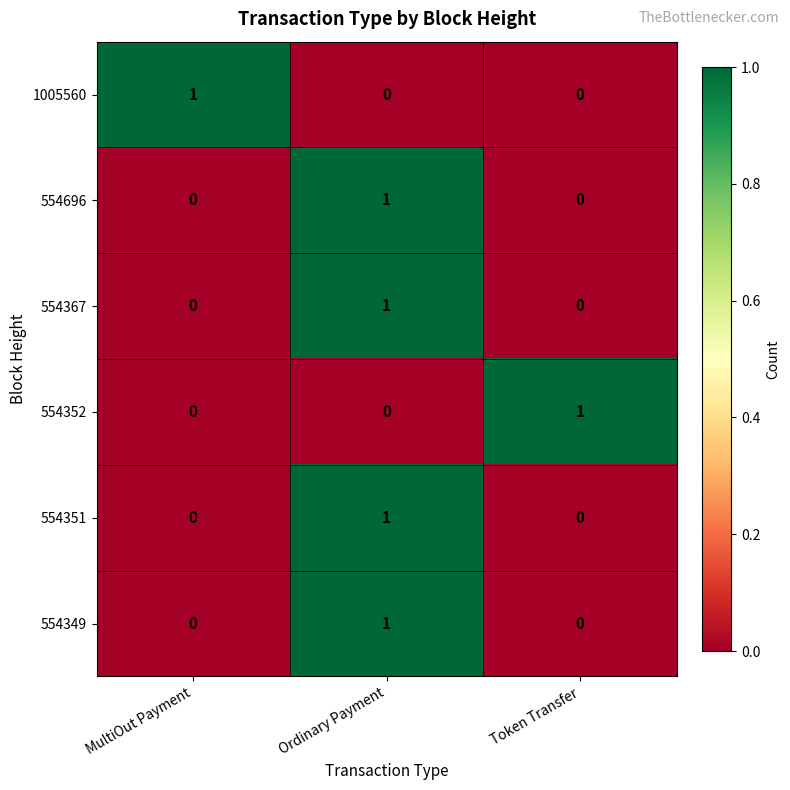

At how many categories does at least one series exceed 0?

3